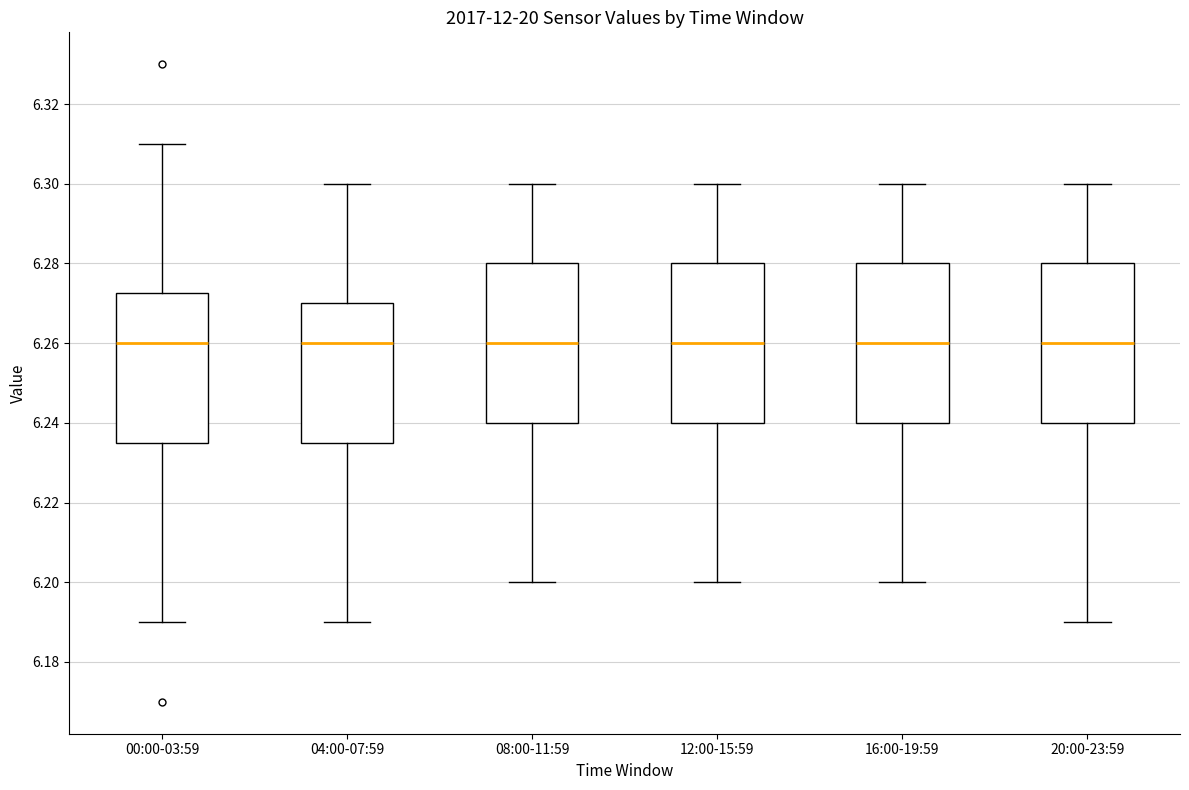

Where does the median line of the box for 04:00-07:59 sit on the y-axis? The values are not printed on the chart, so give them approximately, as read against the axis.

6.260